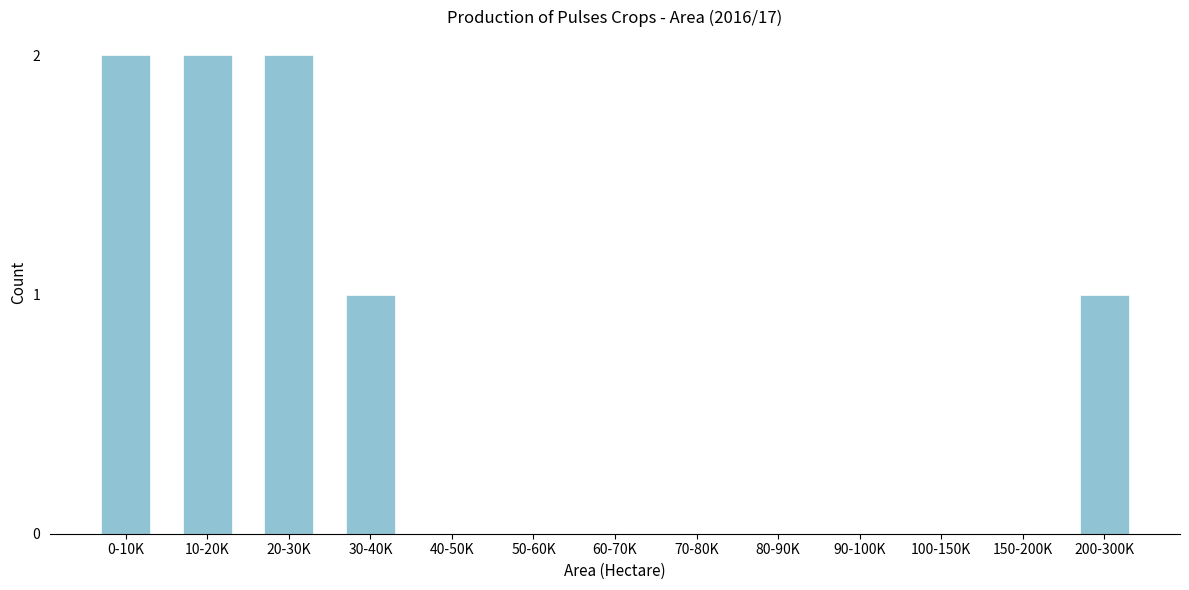

Reading left to right, list all the values displayed in this chart.

0-10K=2	10-20K=2	20-30K=2	30-40K=1	40-50K=0	50-60K=0	60-70K=0	70-80K=0	80-90K=0	90-100K=0	100-150K=0	150-200K=0	200-300K=1